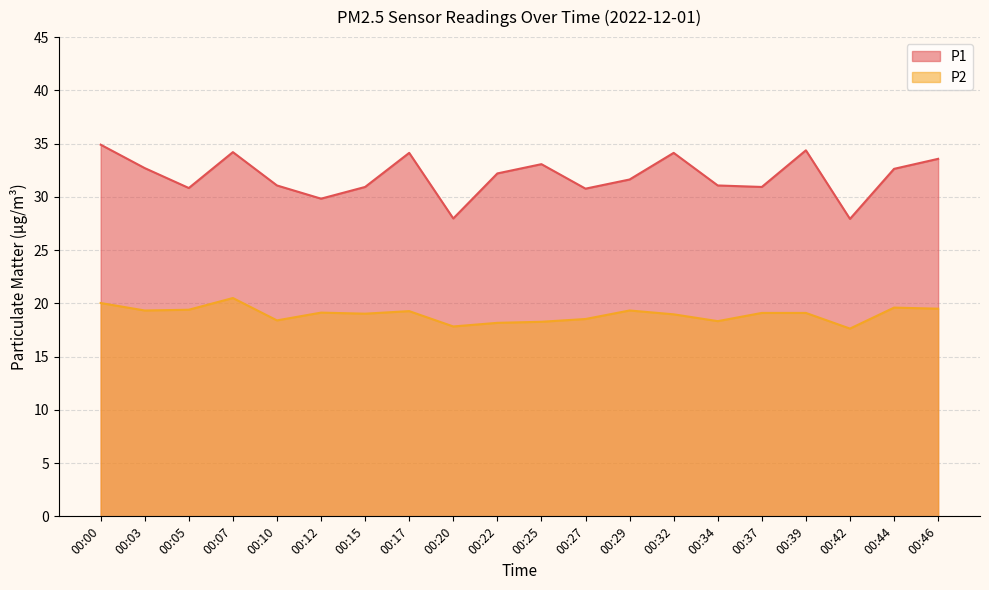

What is the value of the P1 point at the 13th from the left?

31.6